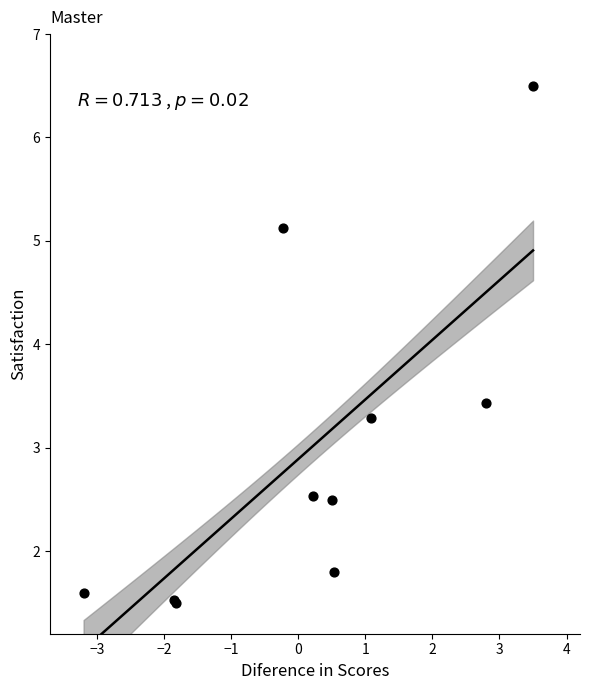

What Y value in the scatter plot is closest to 4?

3.4